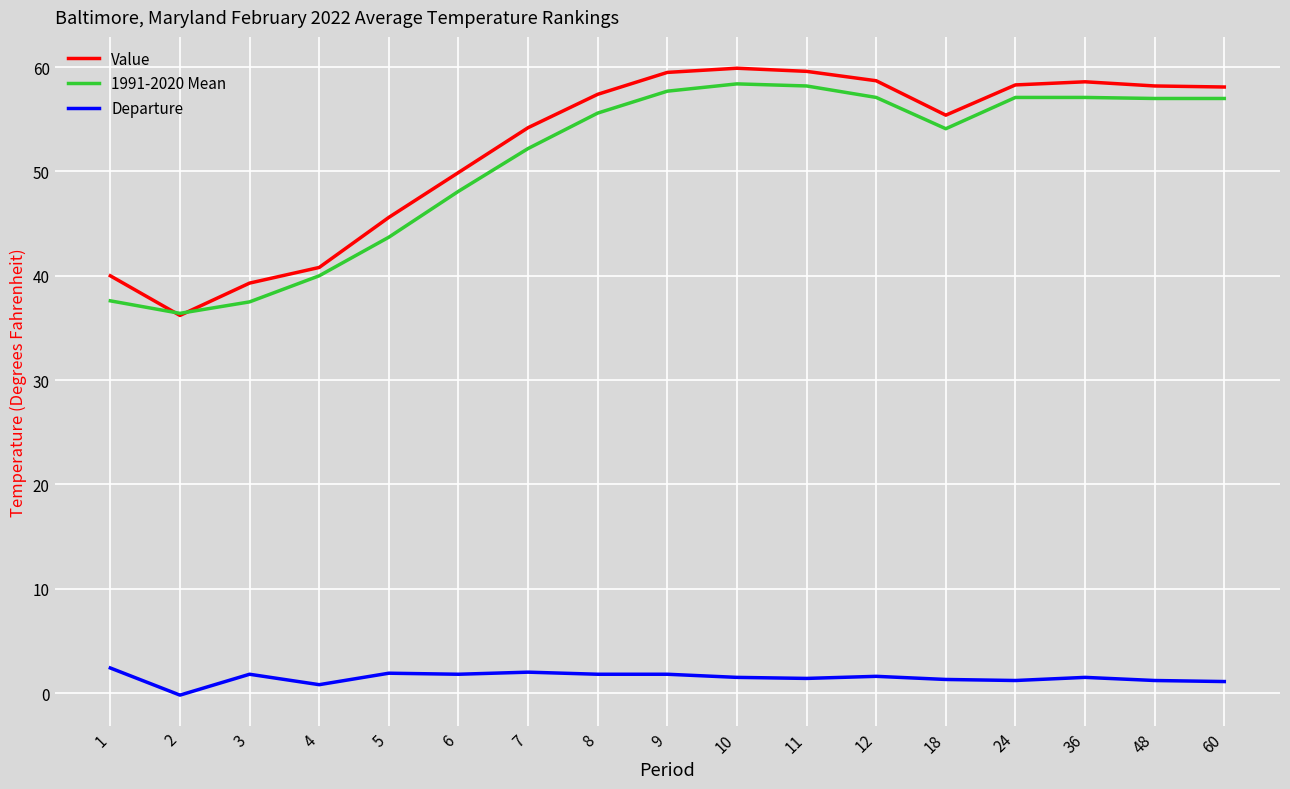

Which label corresponds to the smallest value in the chart?

2